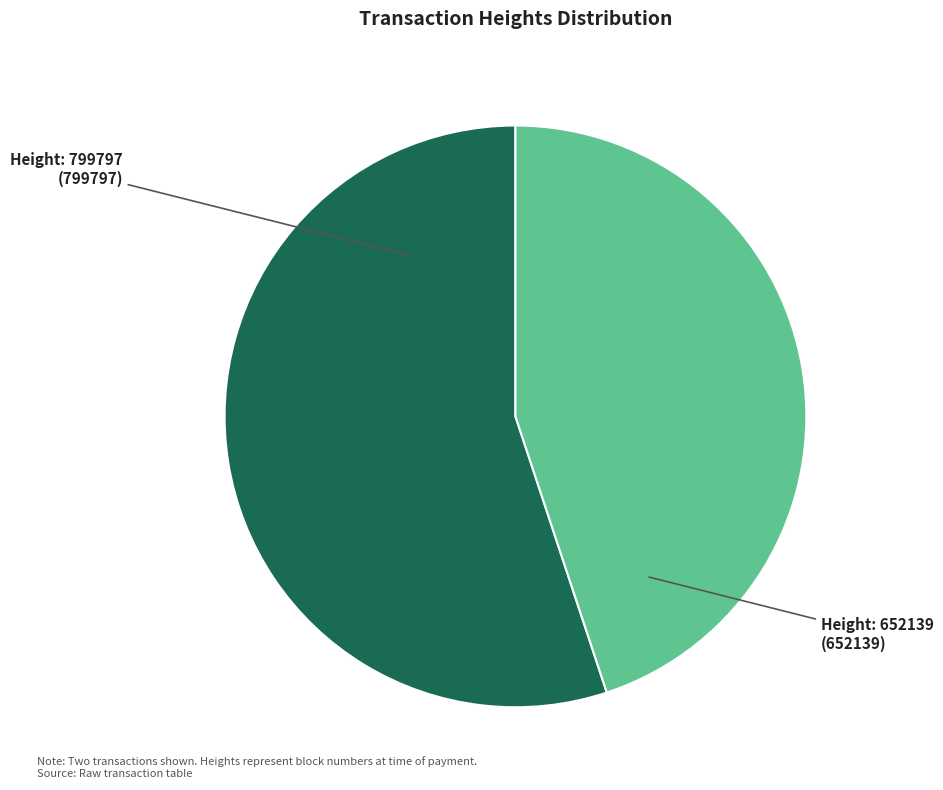

Count the number of slices in the pie.

2